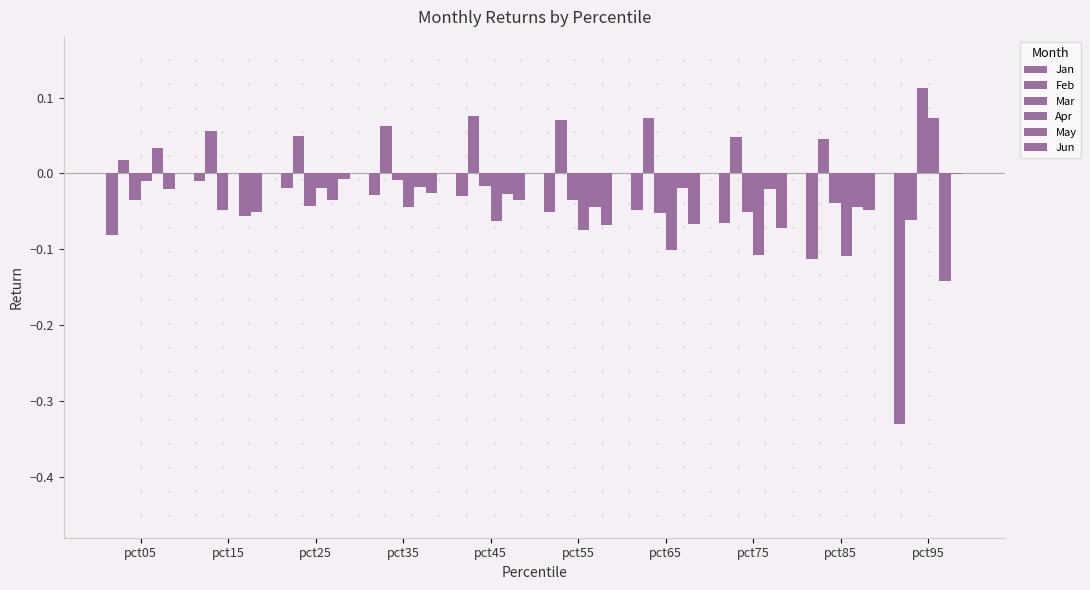

What is the total value across all series at pct35?

-0.1